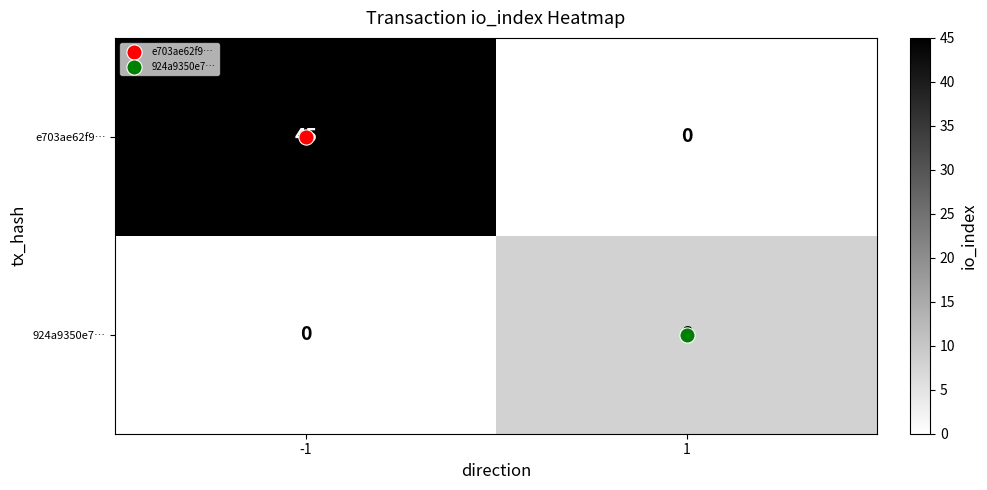

Between -1 and 1, which series saw the biggest shift?

e703ae62f9…